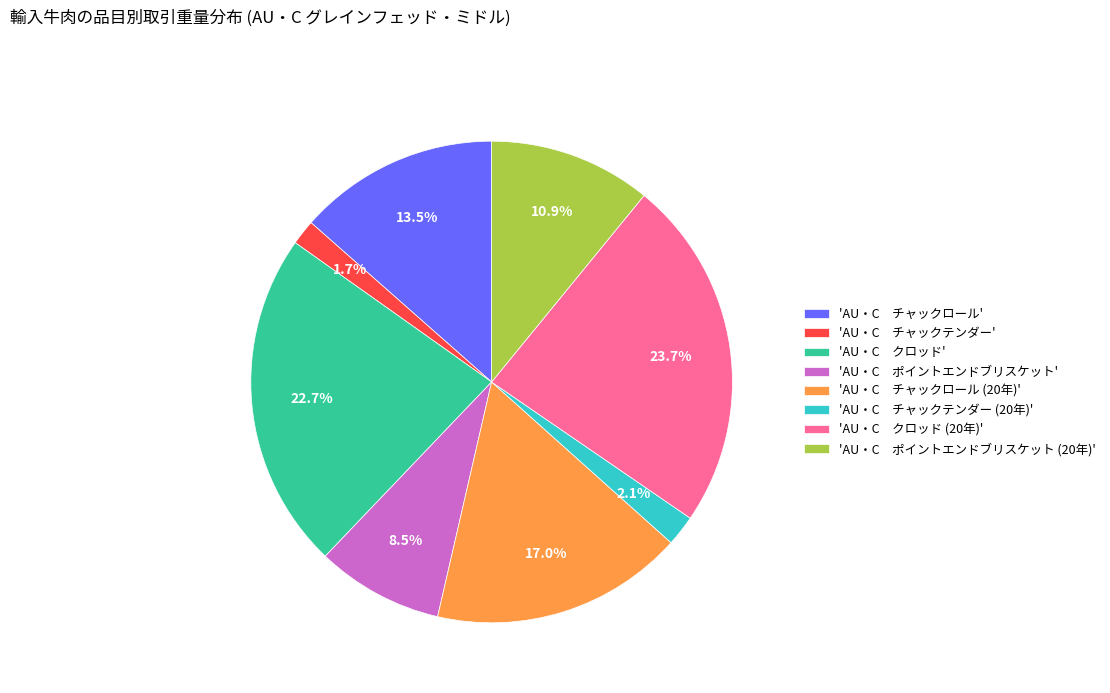

Is there any slice that represents more than half of the pie?

No